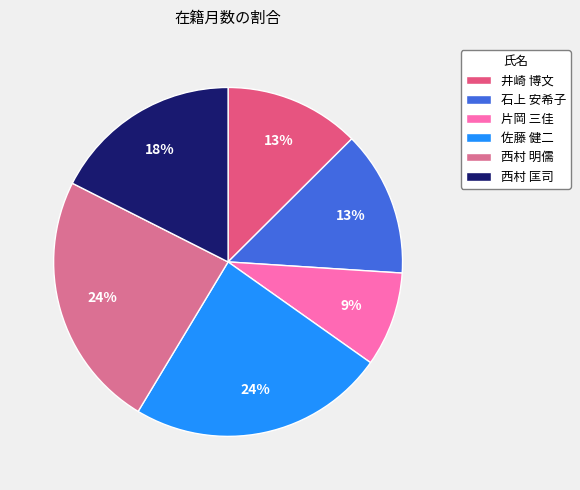

What percentage is the 佐藤 健二 slice, to the nearest percent?

24%